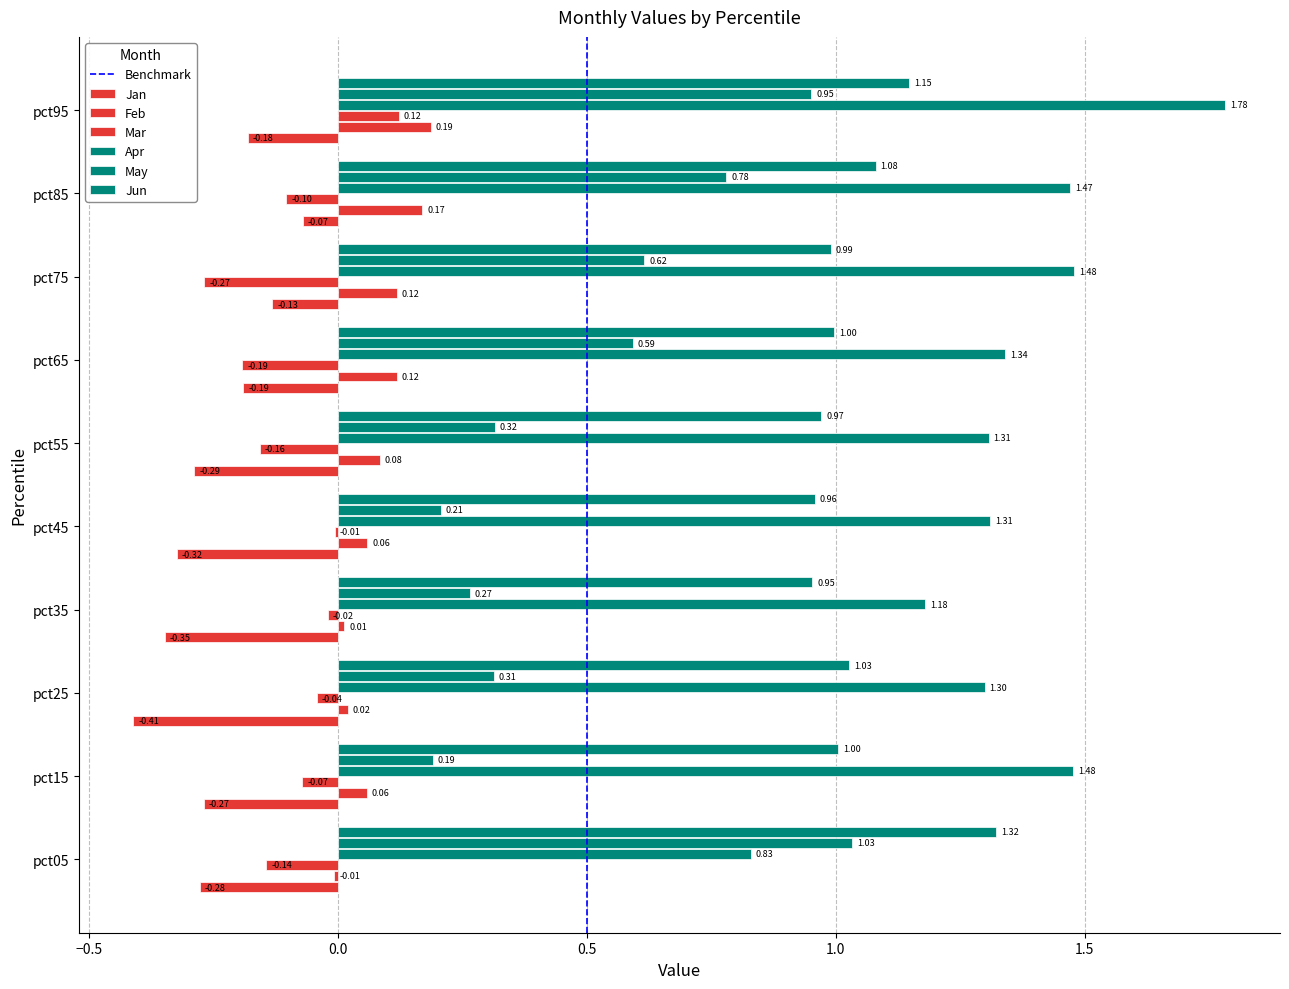

Where is Jan nearest to the value 0?

pct85